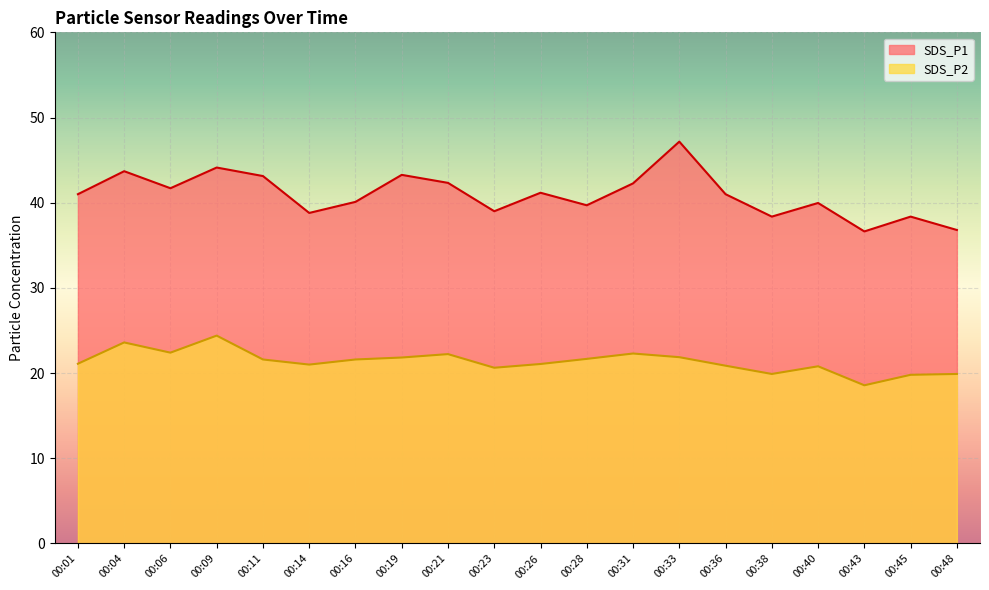

Between 00:23 and 00:38, which series saw the biggest shift?

SDS_P2